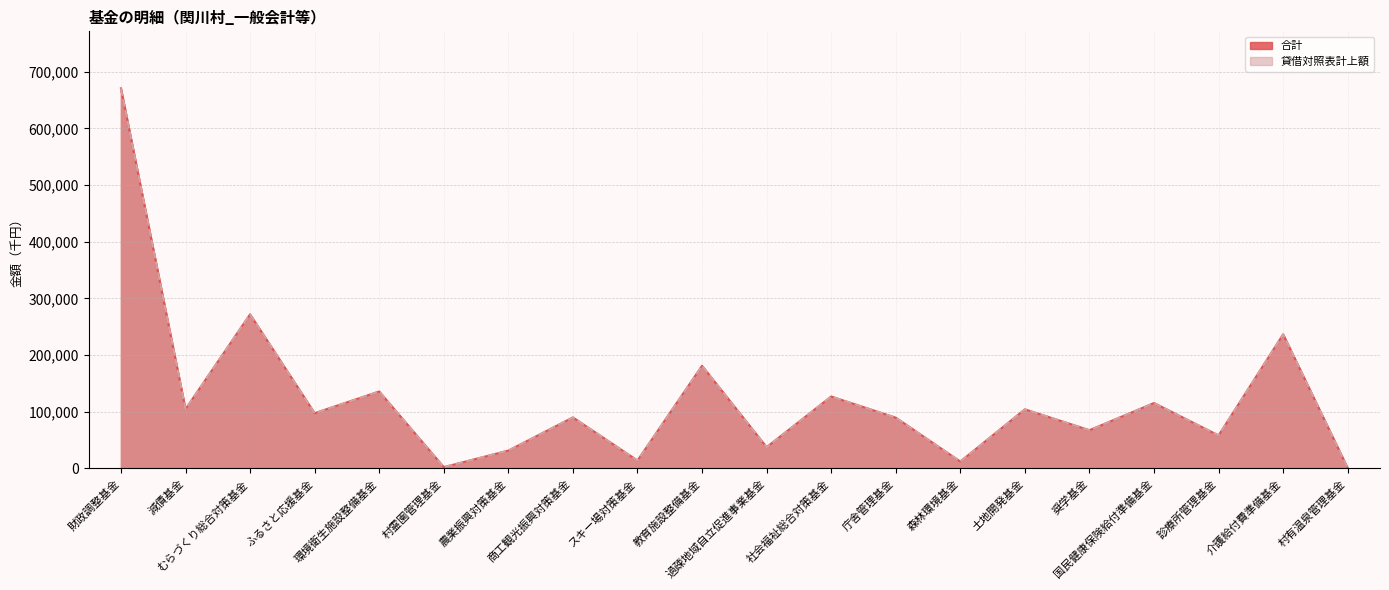

List the labels in order of 貸借対照表計上額 value, smallest first.

村有温泉管理基金, 村霊園管理基金, 森林環境基金, スキー場対策基金, 農業振興対策基金, 過疎地域自立促進事業基金, 診療所管理基金, 奨学基金, 庁舎管理基金, 商工観光振興対策基金, ふるさと応援基金, 土地開発基金, 減債基金, 国民健康保険給付準備基金, 社会福祉総合対策基金, 環境衛生施設整備基金, 教育施設整備基金, 介護給付費準備基金, むらづくり総合対策基金, 財政調整基金